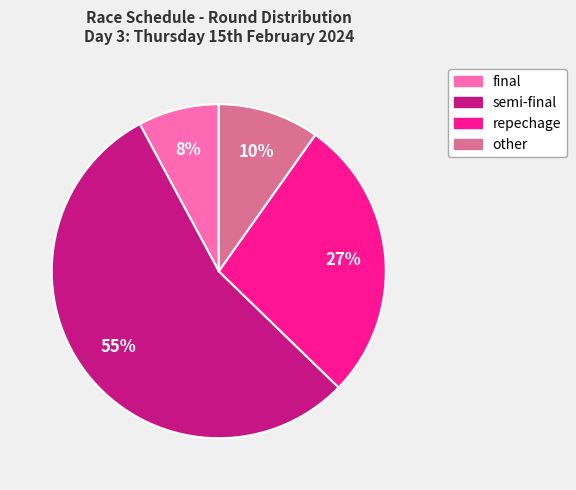

To the nearest percent, what is the combined percentage of other and repechage?

37%